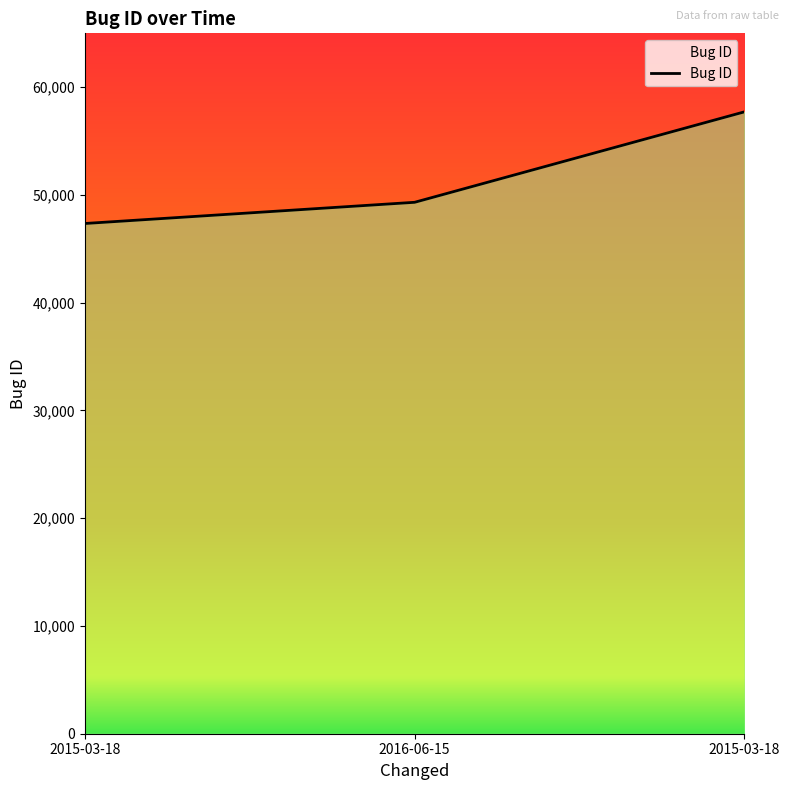

What is the change in value from 2016-06-15 to 2015-03-18?

+8393